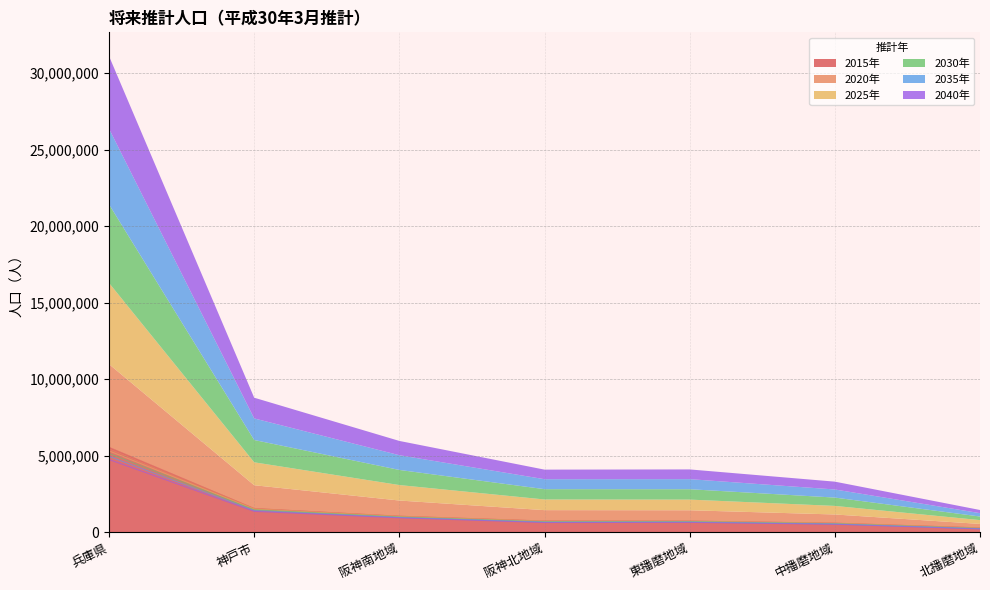

At which label is 2015年 closest to 2903623?

神戸市